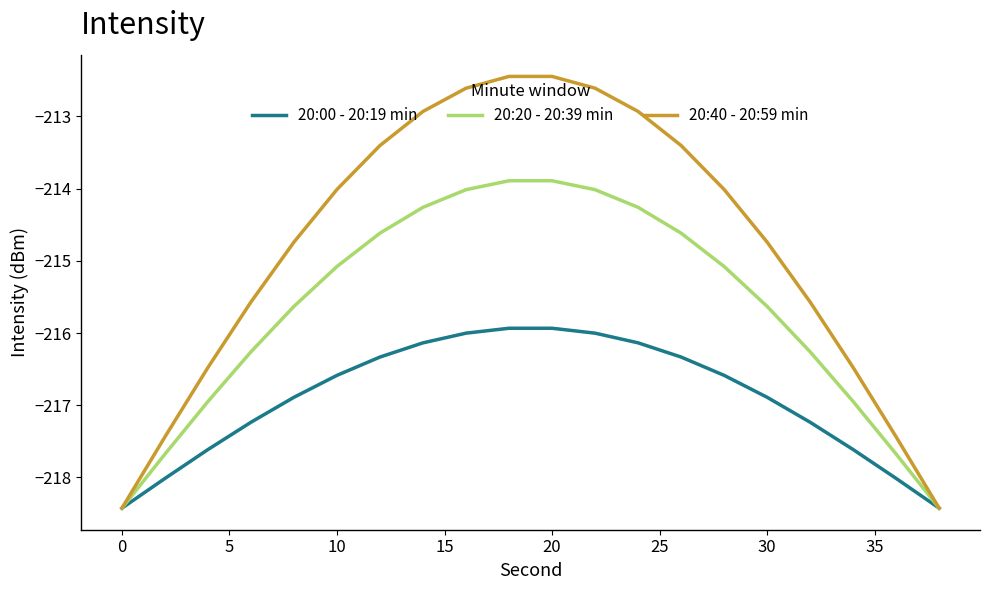

True or false: 20:20 - 20:39 min has more than 1 interior local peaks.

False